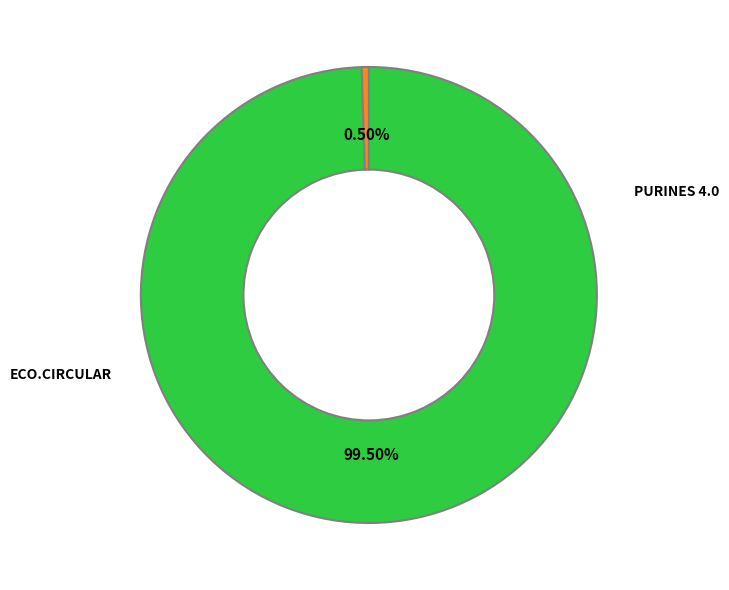

Does any single category account for the majority?

Yes